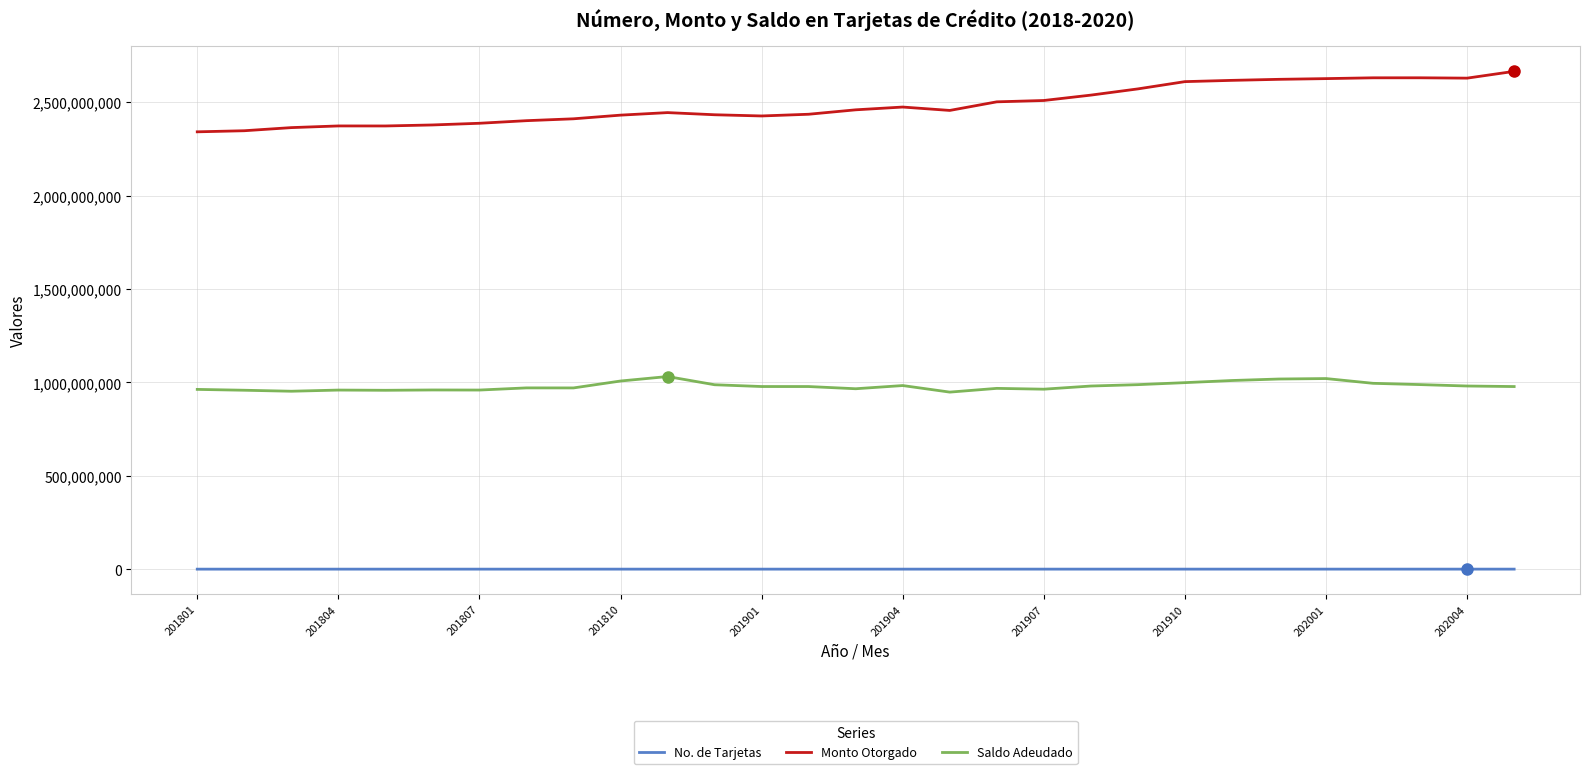

Which series has the largest range (max minus min)?

Monto Otorgado